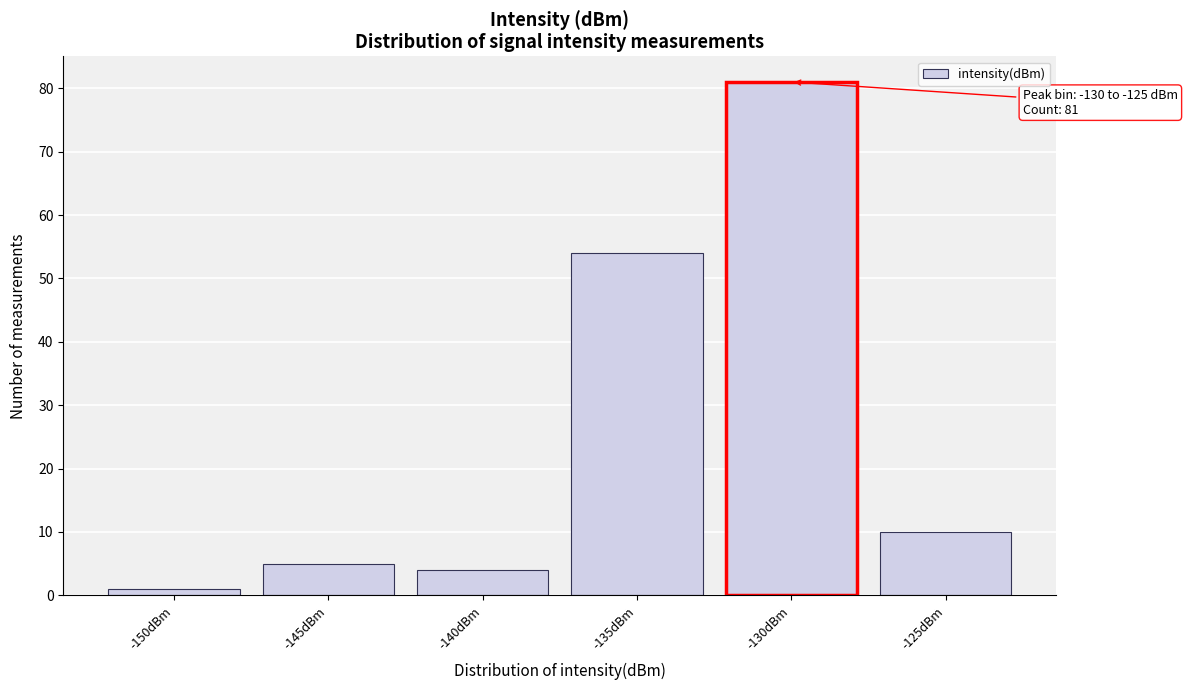

Reading right to left, transcribe all the data shown in this chart.

10	81	54	4	5	1